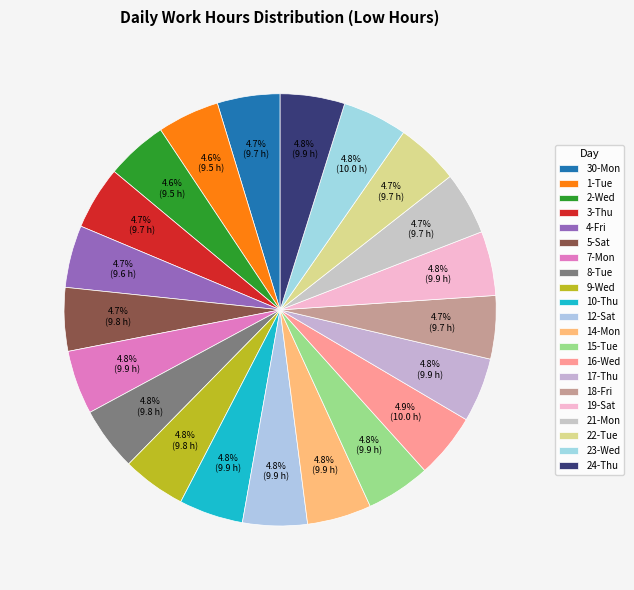

To the nearest percent, what is the average slice percentage?

5%